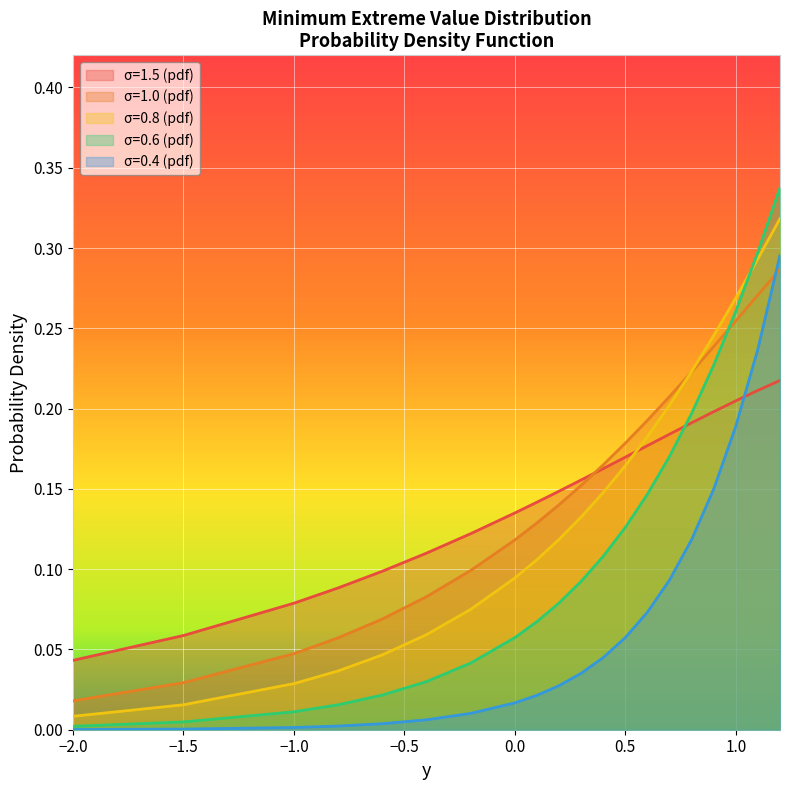

What is the difference between the second highest and second lowest values in the σ=1.0 (pdf) series?

0.2